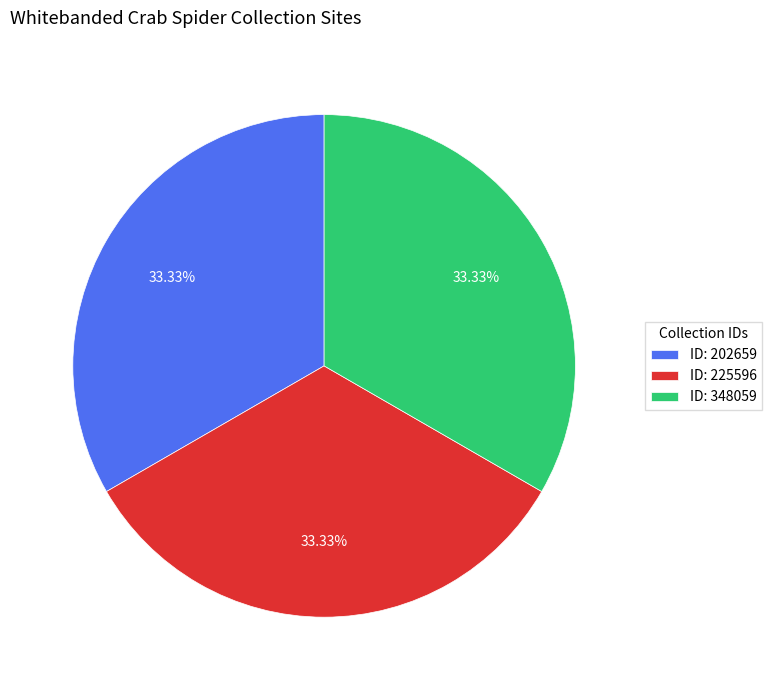

Approximately how many times larger is the value at ID: 225596 compared to ID: 348059?

1.0